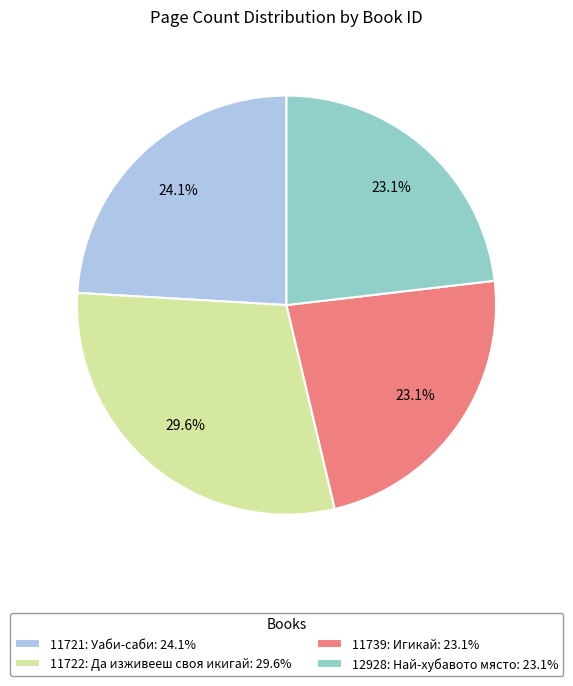

Approximately how many times larger is the value at 11722: Да изживееш своя икигай: 29.6% compared to 11721: Уаби-саби: 24.1%?

1.2